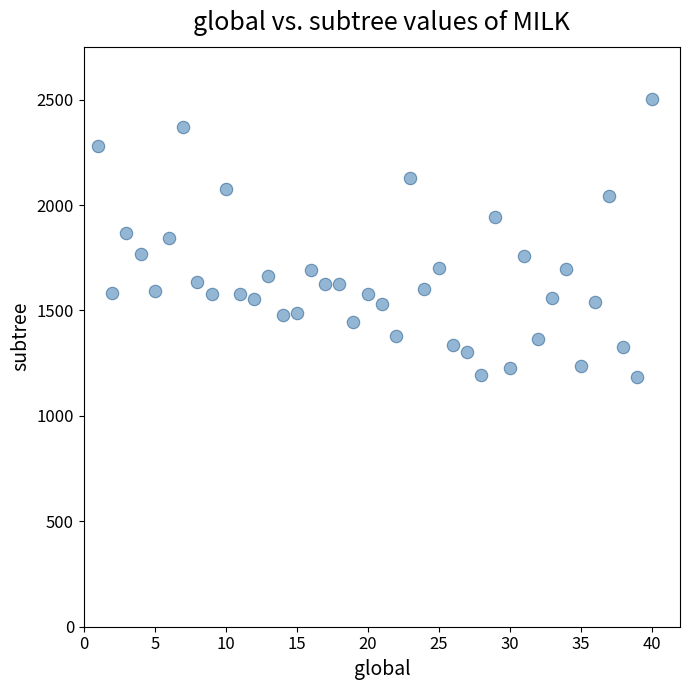

What is the range of X values (max minus min)?

39